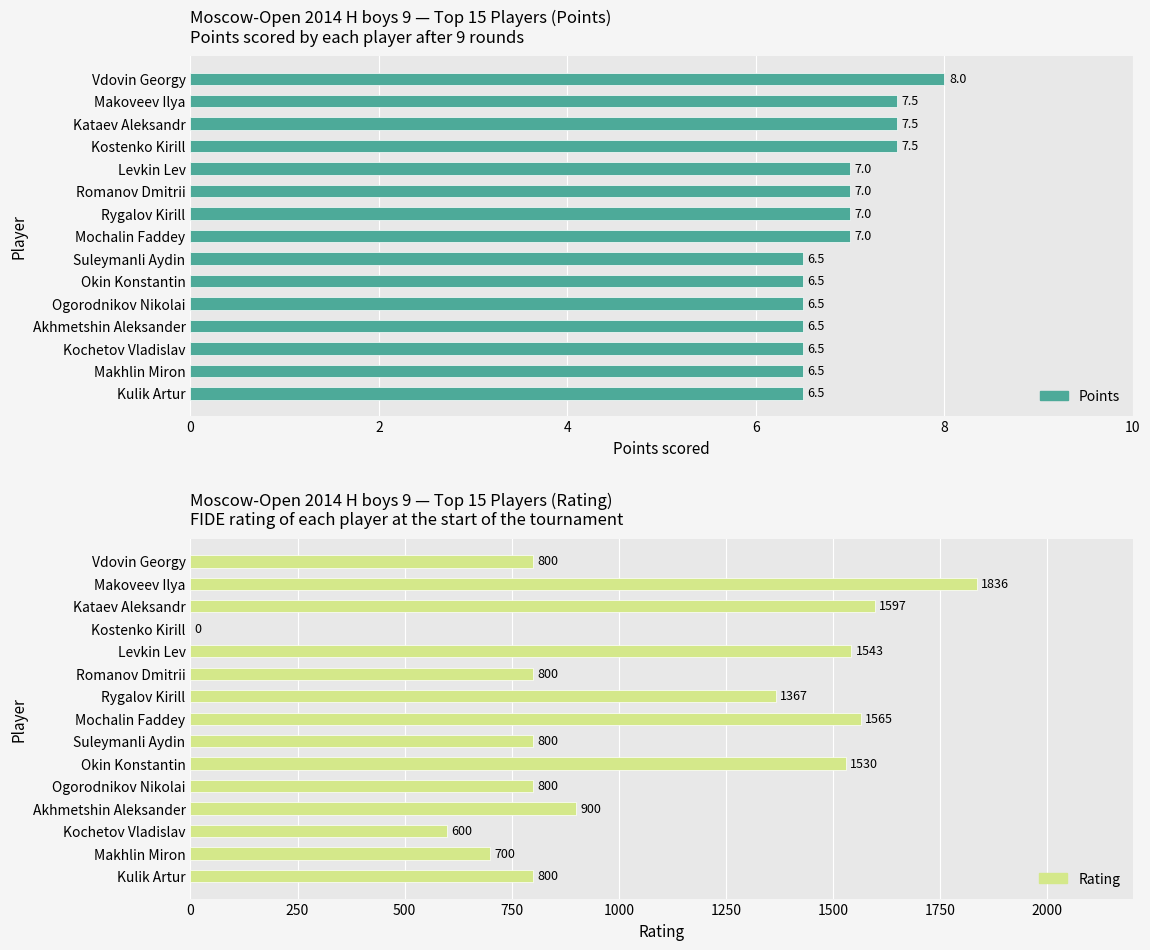

Which series has the largest total across all categories?

Rating